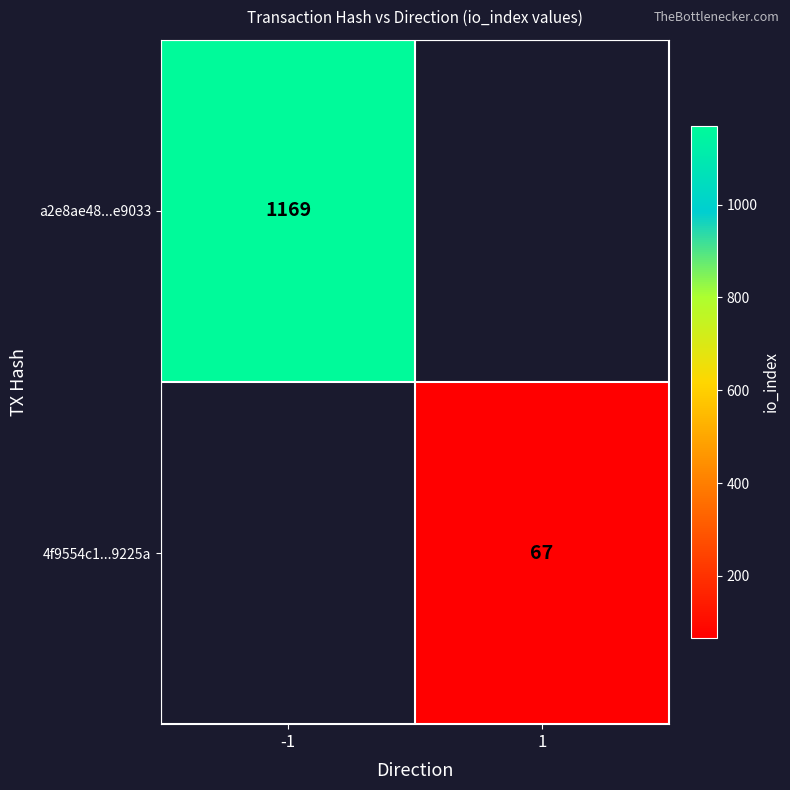

True or false: a2e8ae48...e9033 has a value of 1169 at -1.

True